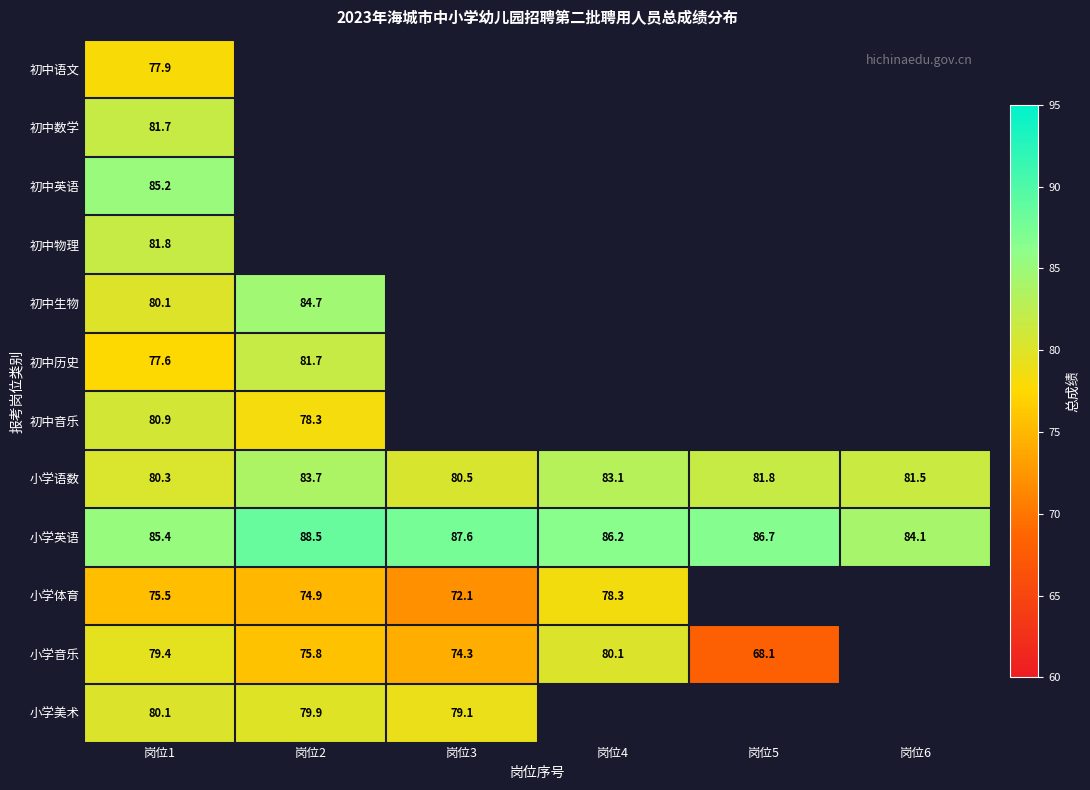

Between 岗位4 and 岗位6, which series saw the biggest shift?

小学英语